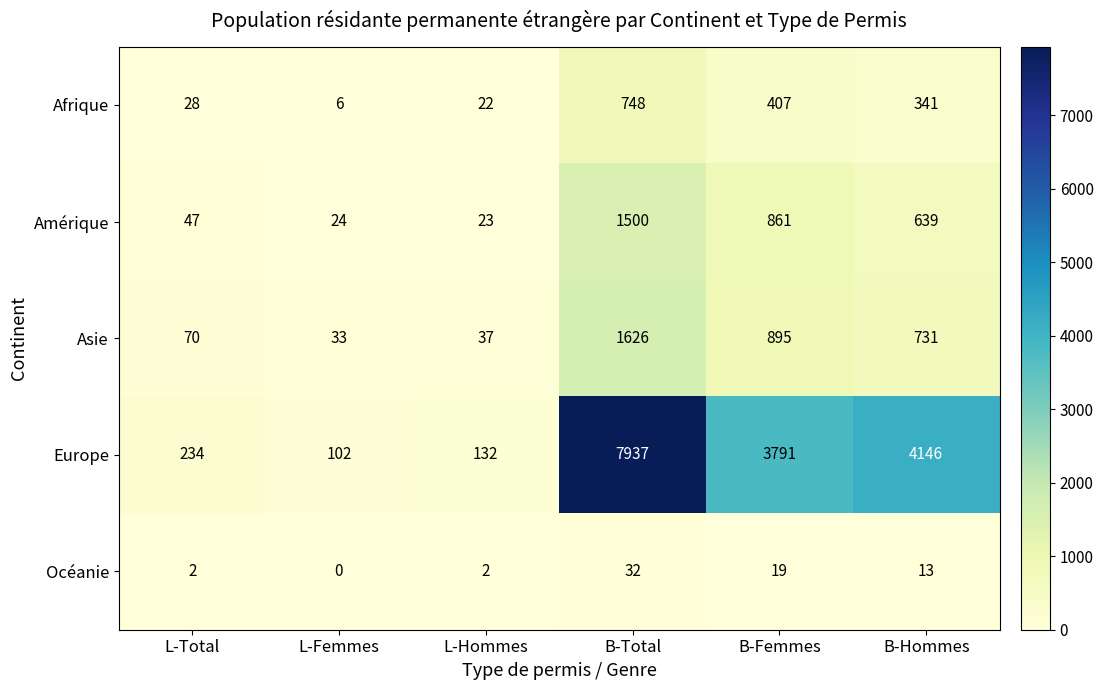

Reading left to right, what are all the values shown in this chart?

Afrique: L-Total=28	L-Femmes=6	L-Hommes=22	B-Total=748	B-Femmes=407	B-Hommes=341
Amérique: L-Total=47	L-Femmes=24	L-Hommes=23	B-Total=1500	B-Femmes=861	B-Hommes=639
Asie: L-Total=70	L-Femmes=33	L-Hommes=37	B-Total=1626	B-Femmes=895	B-Hommes=731
Europe: L-Total=234	L-Femmes=102	L-Hommes=132	B-Total=7937	B-Femmes=3791	B-Hommes=4146
Océanie: L-Total=2	L-Femmes=0	L-Hommes=2	B-Total=32	B-Femmes=19	B-Hommes=13